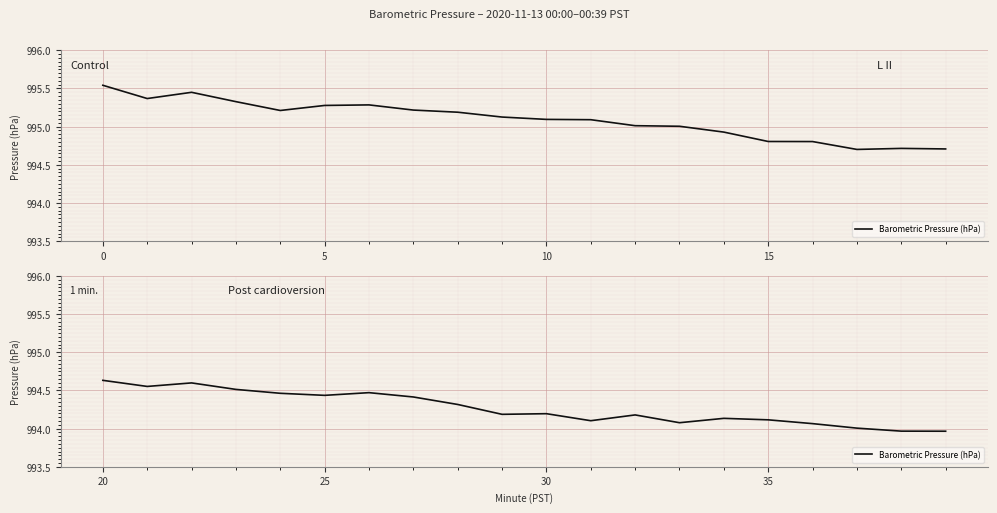

How many interior local valleys (lower than both neighbors) does the data have?

5